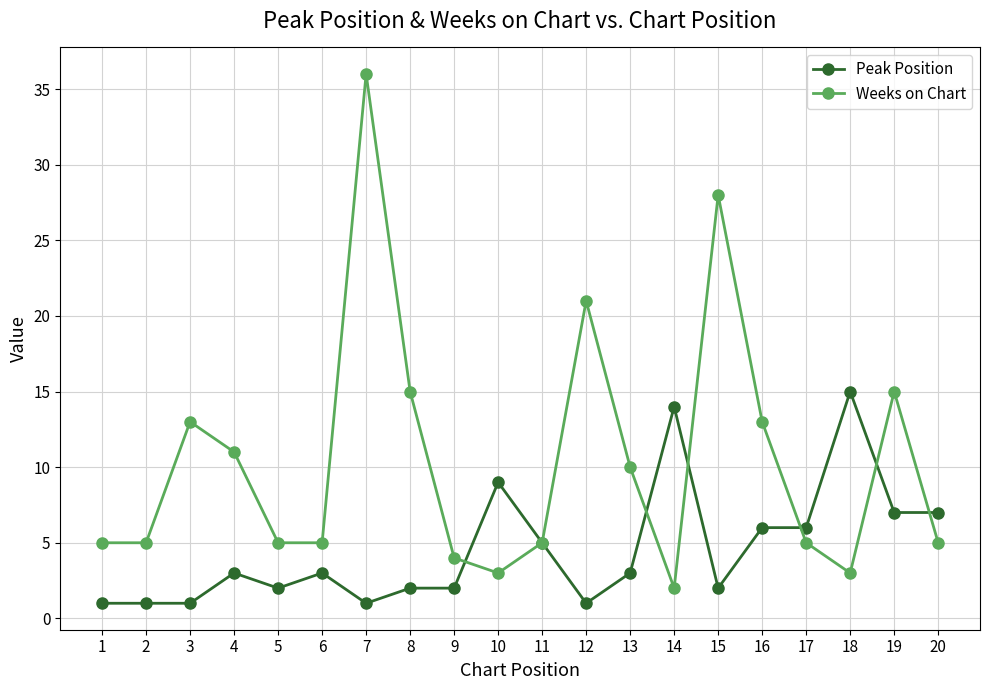

Which category has the lowest value in the Weeks on Chart series?

14